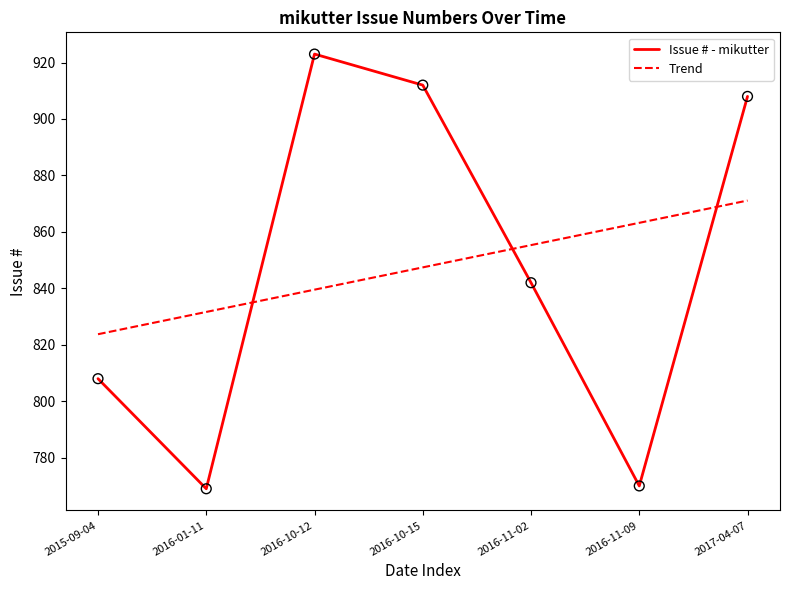

What is the change in value from 2016-11-02 to 2017-04-07?

+66